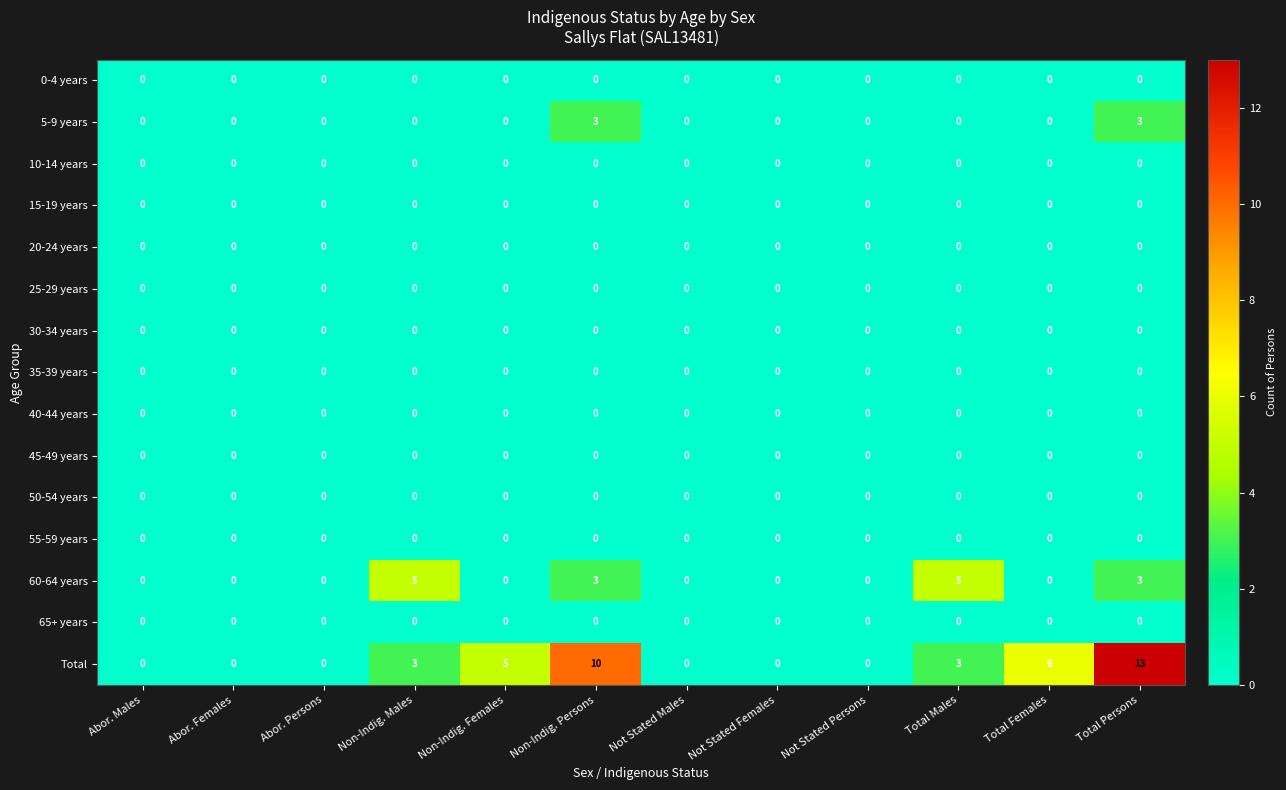

What is the highest value of the 60-64 years series?

5